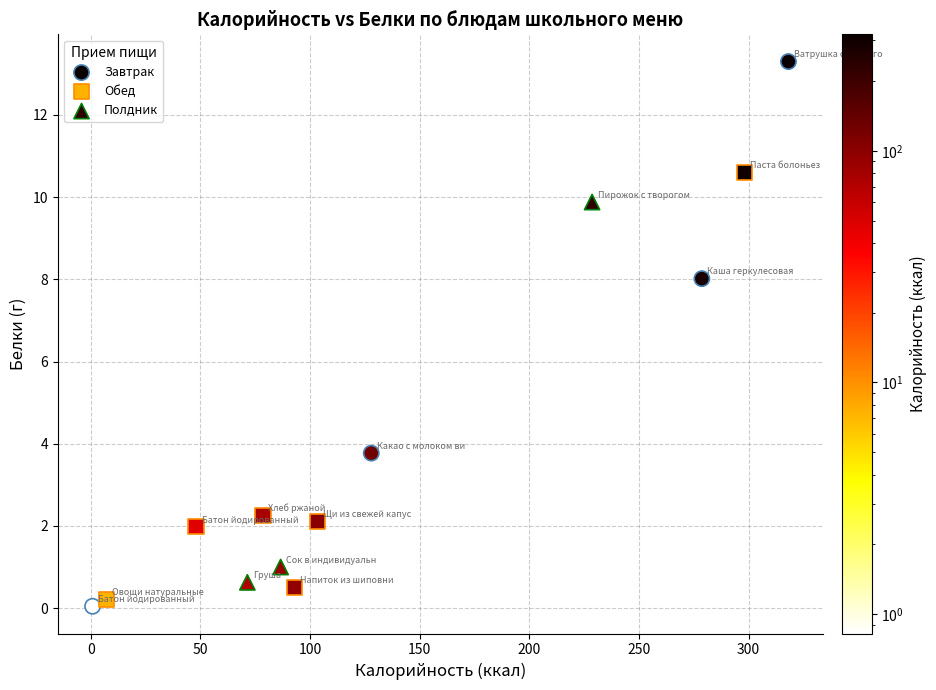

Which series has the largest Y range (max minus min)?

Завтрак